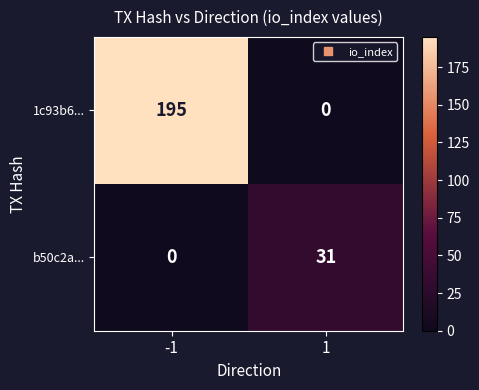

How many distinct data groups are displayed?

2